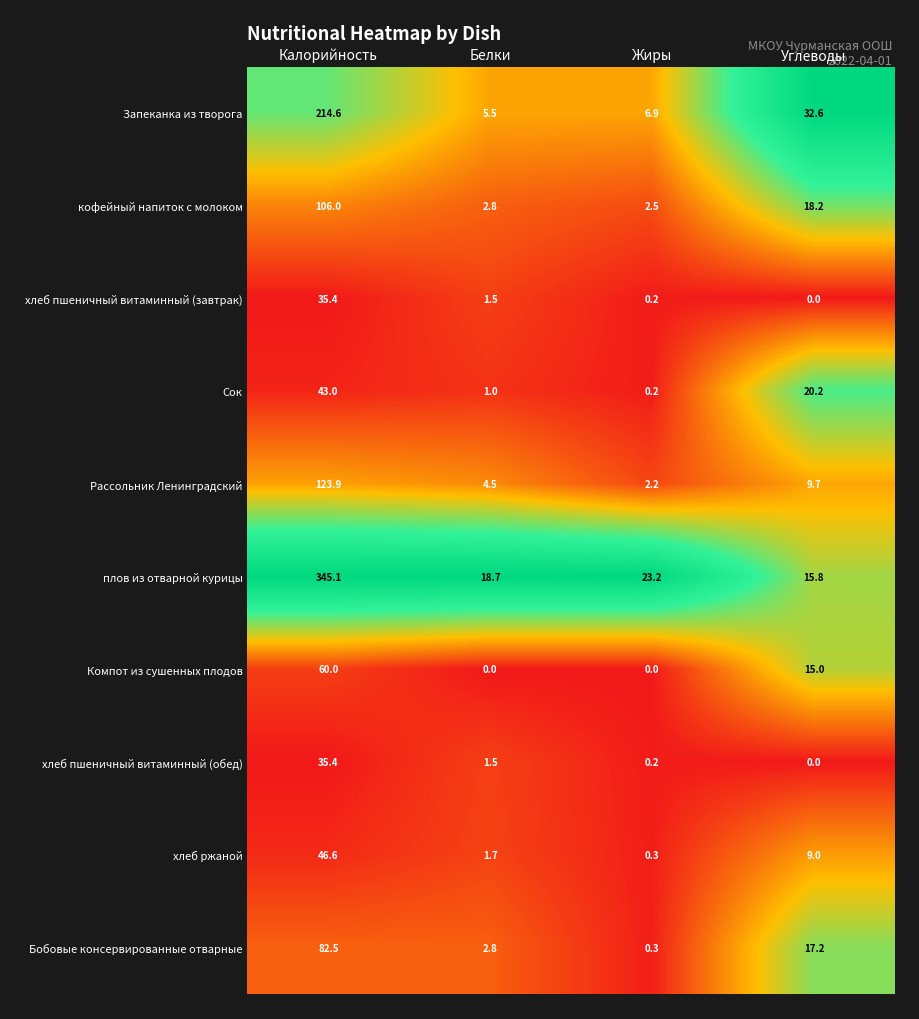

Which series has the widest spread of values?

плов из отварной курицы